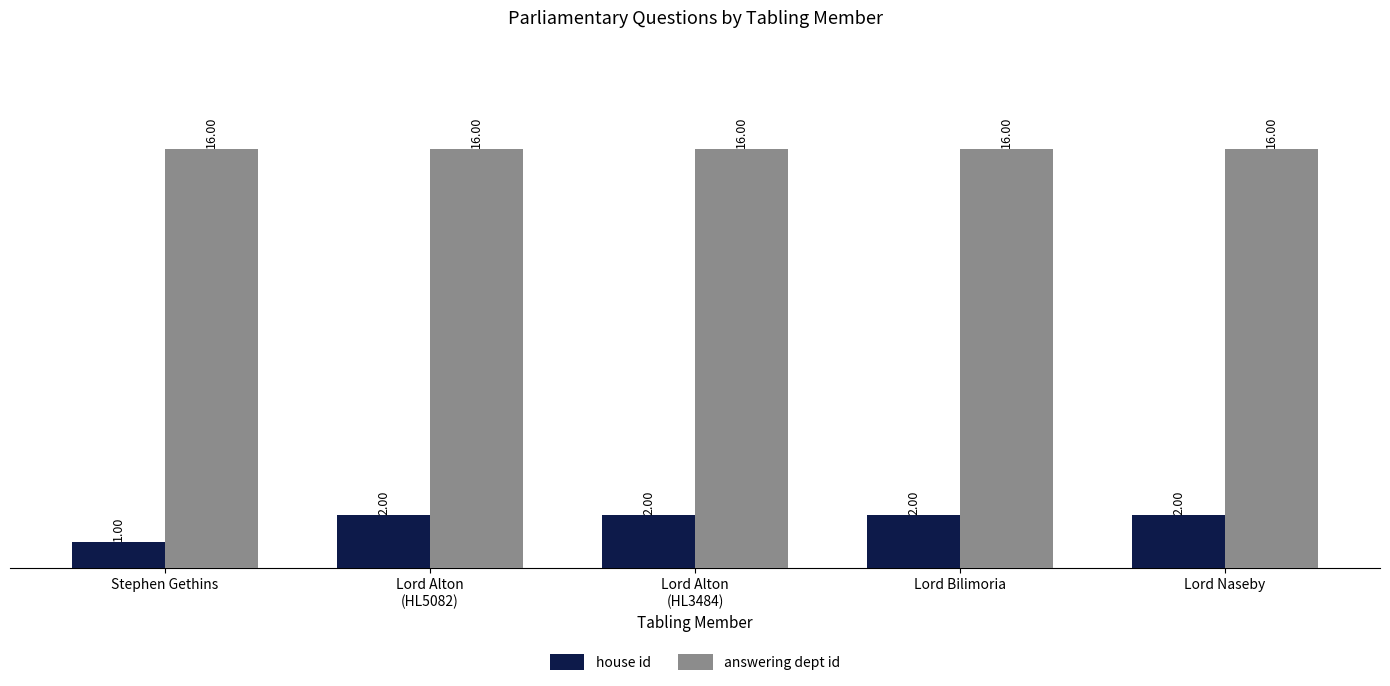

How many groups of bars are there?

5